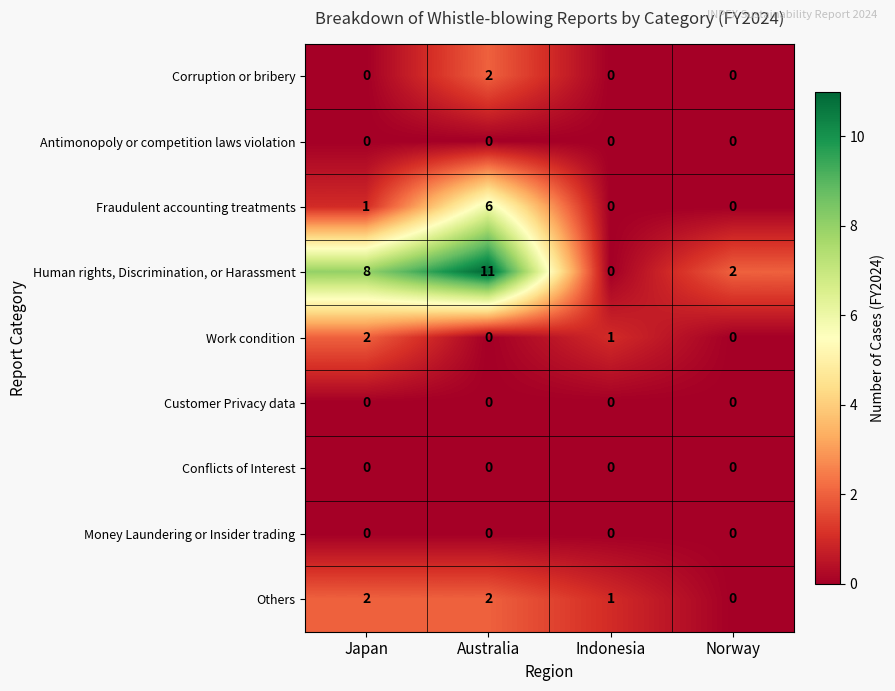

Between Australia and Norway, which series saw the biggest shift?

Human rights, Discrimination, or Harassment